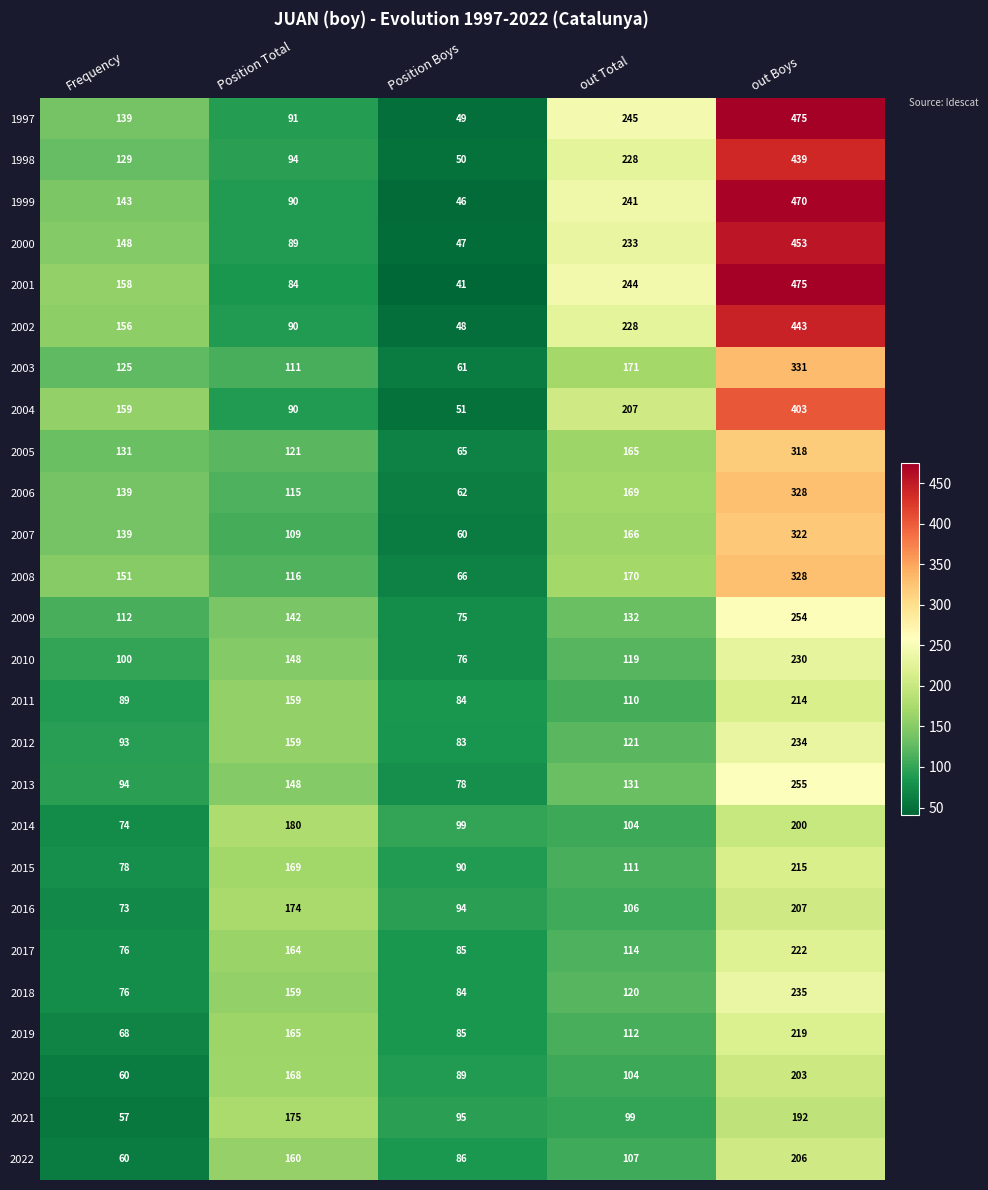

True or false: 2014 has a value of 272 at out Boys.

False